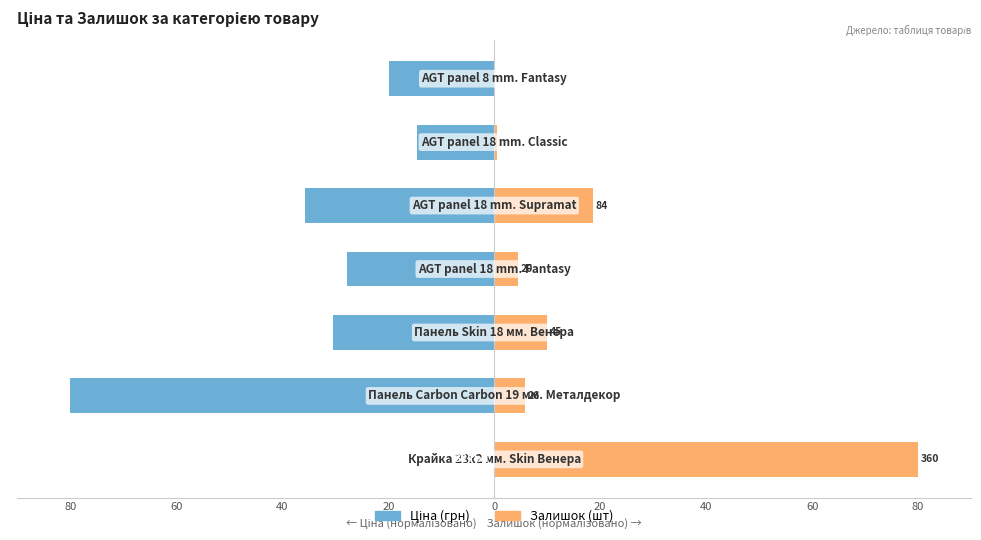

Which series has the largest range (max minus min)?

Залишок